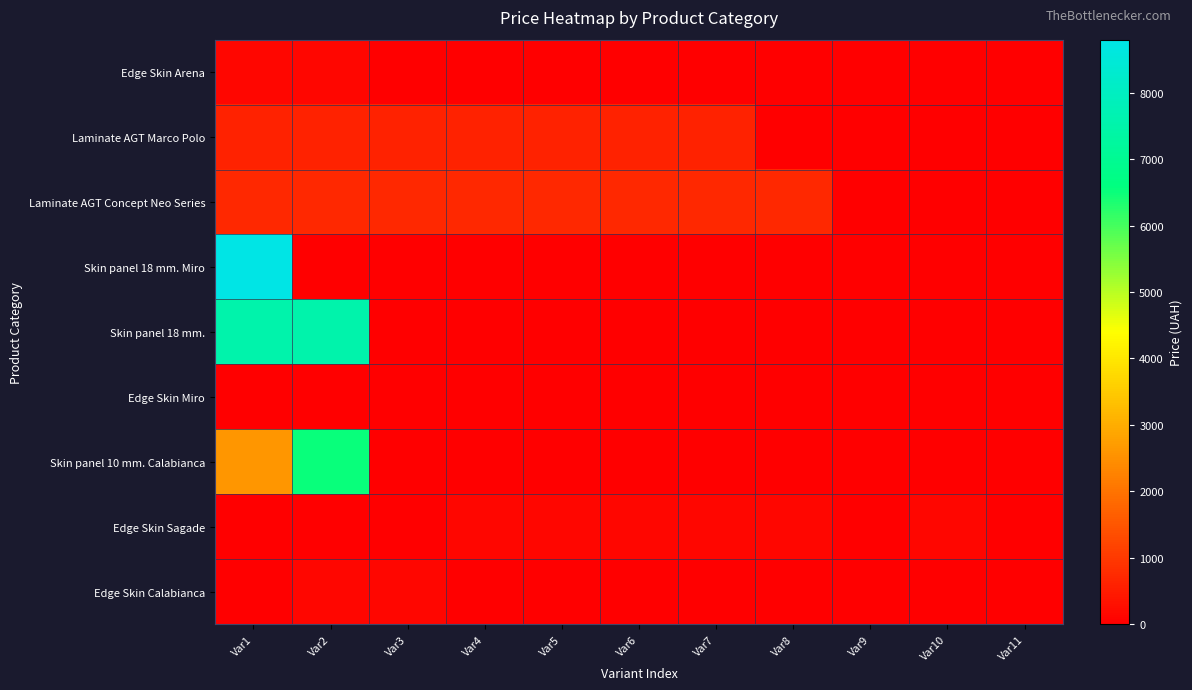

At how many categories does at least one series exceed 7517?

2